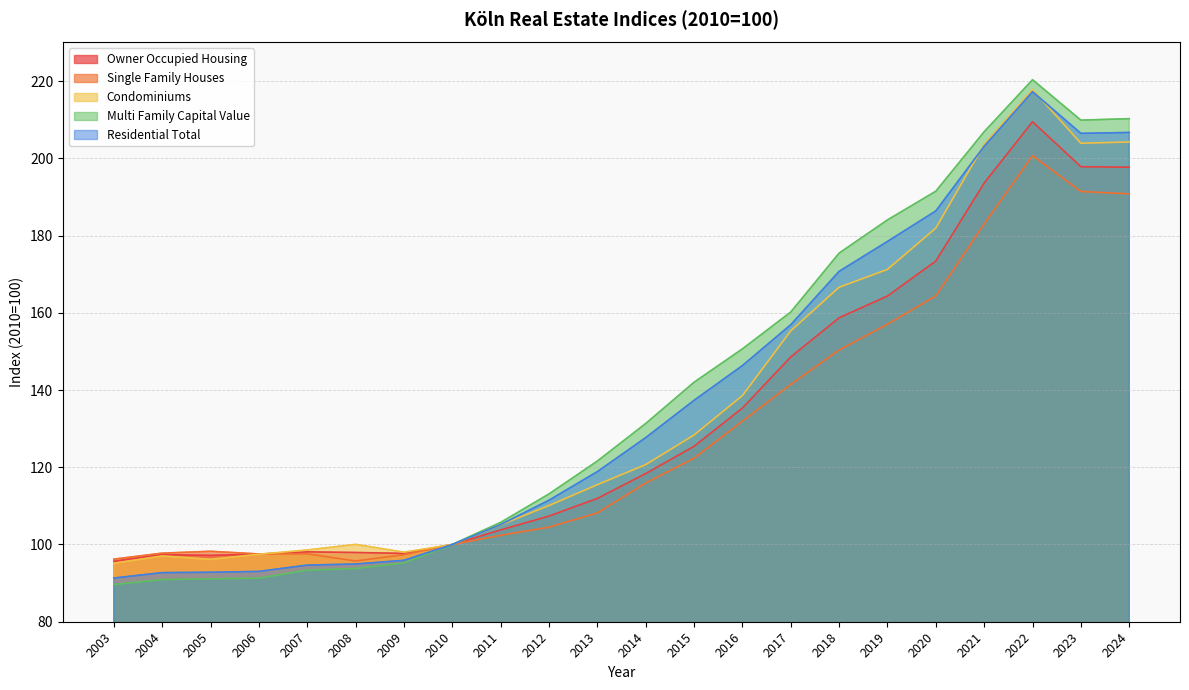

At which label does Single Family Houses reach its minimum?

2008